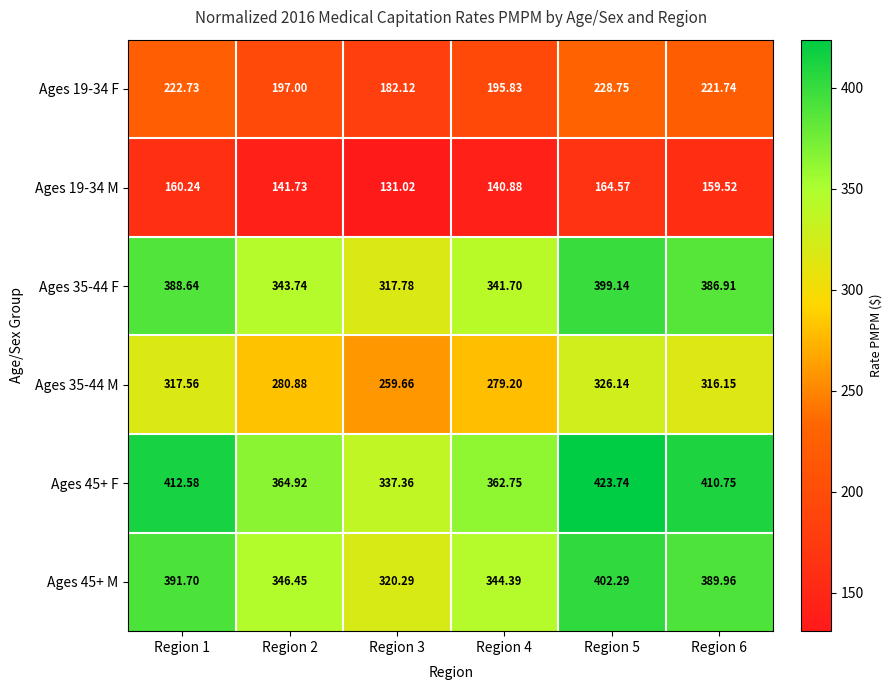

Between Region 2 and Region 5, which series saw the biggest shift?

Ages 45+ F